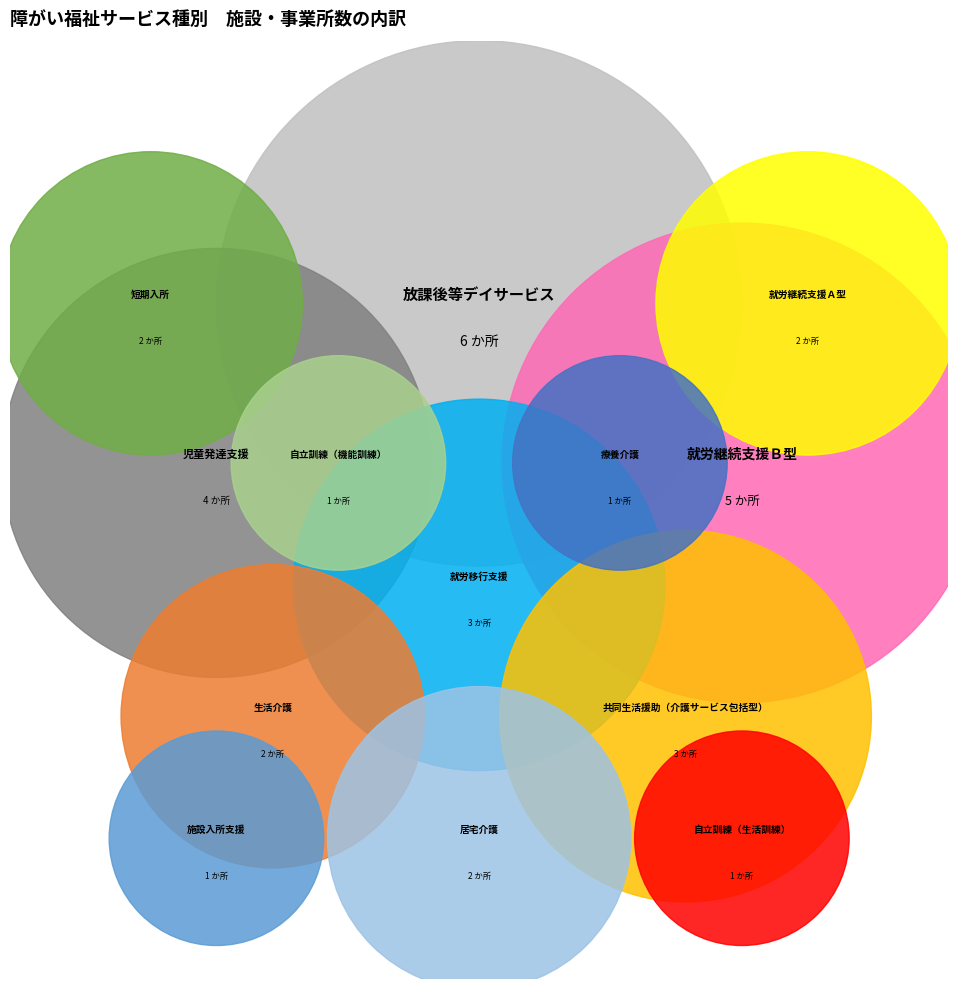

Does 就労継続支援Ａ型 account for over 50% of the chart?

No